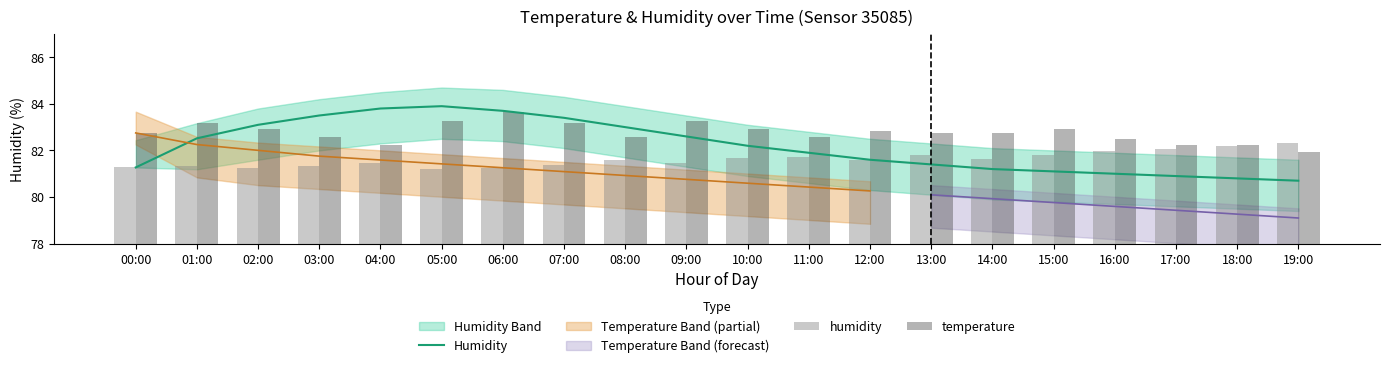

True or false: Humidity has a value of 128.8 at 16:00.

False